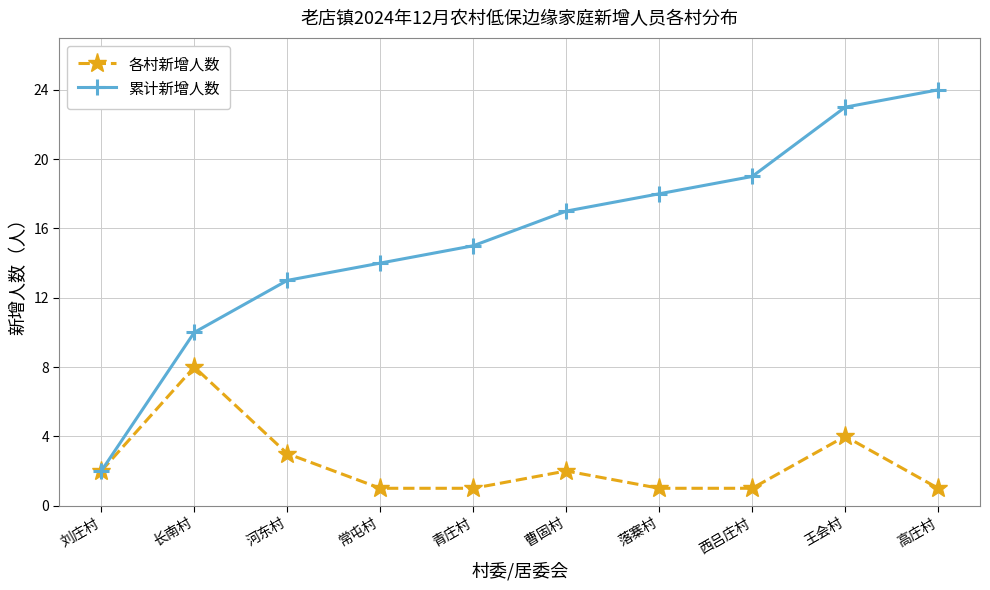

What is the approximate value of 各村新增人数 at 曹固村?

2